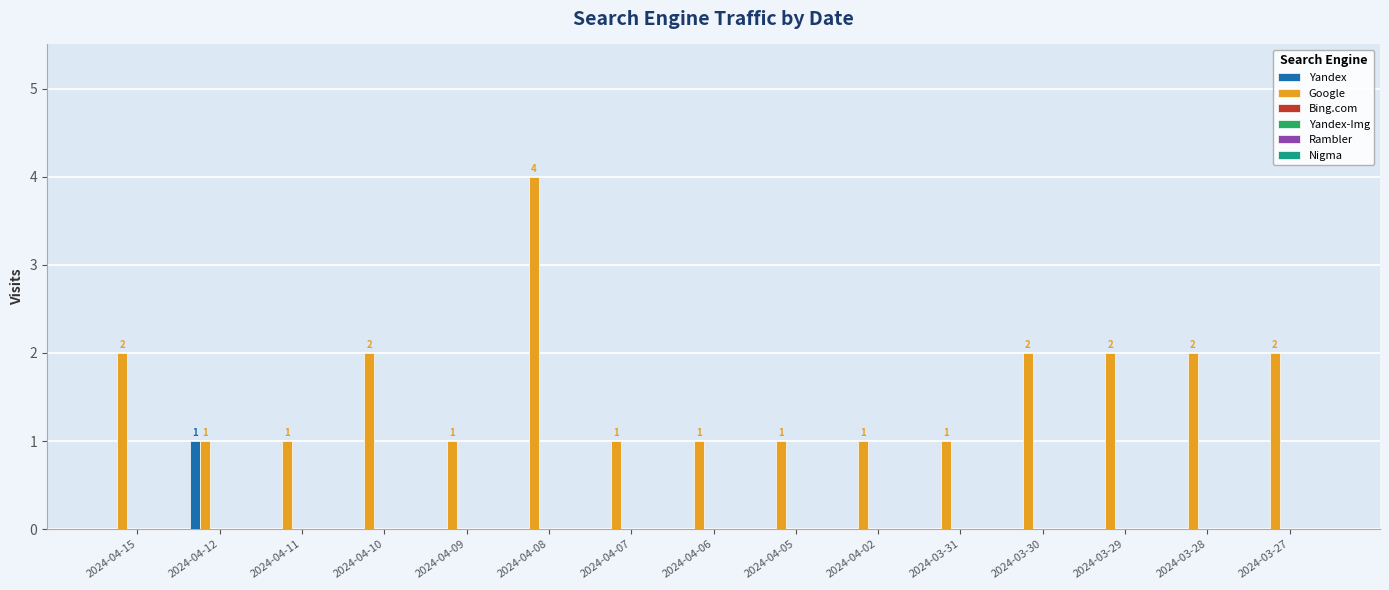

Which series has the largest total across all categories?

Google